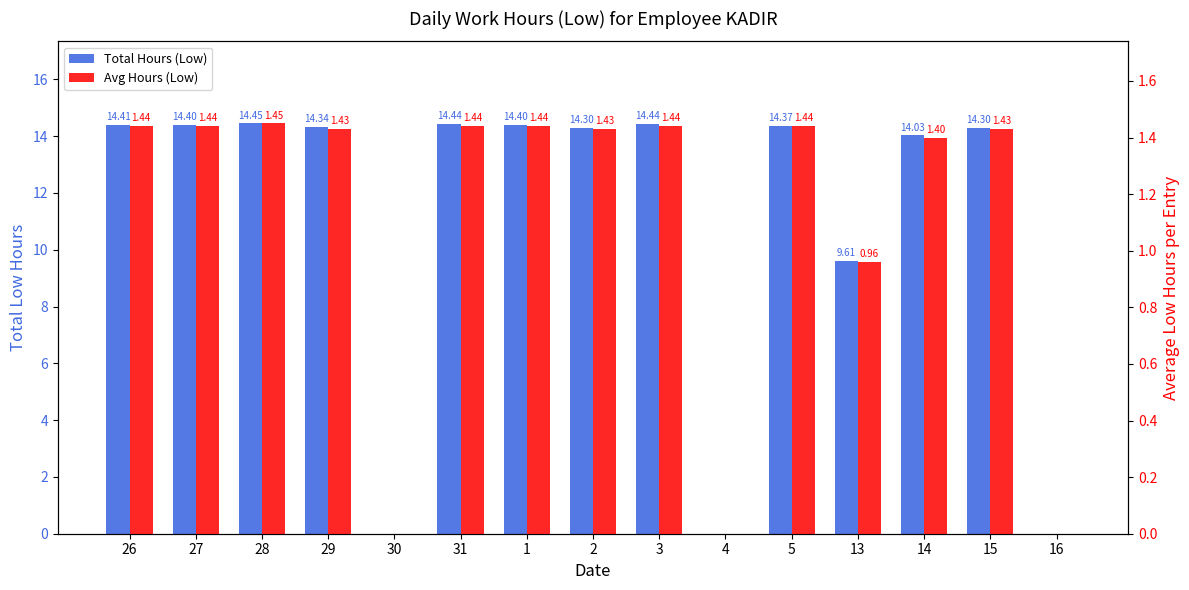

Rank the series by their average value, from lowest to highest.

Avg Hours (Low), Total Hours (Low)